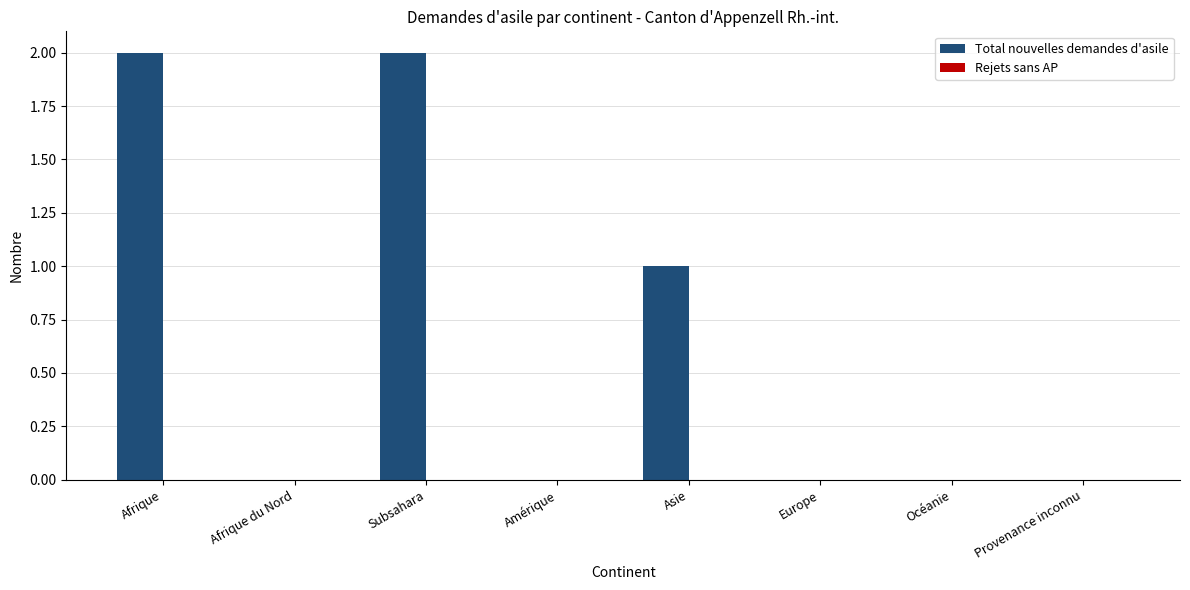

What is the sum of all values?

5